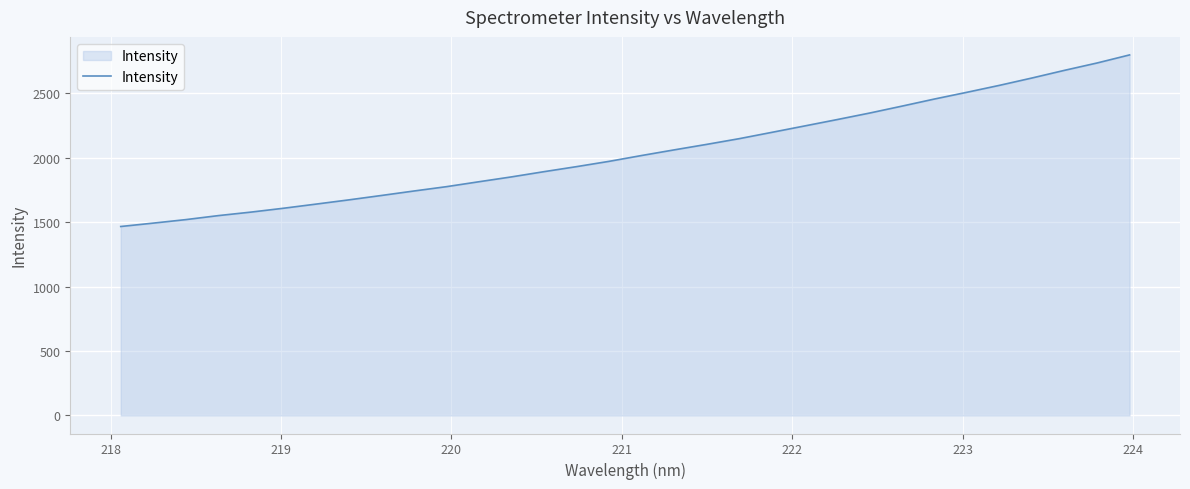

What is the maximum value shown in the chart?

2798.1